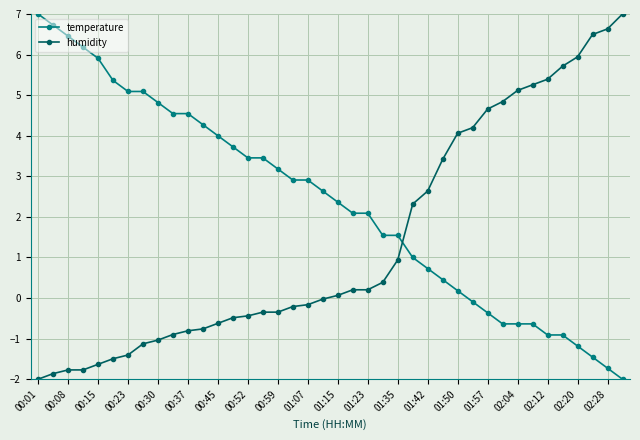

What is the minimum value shown in the chart?

-2.0